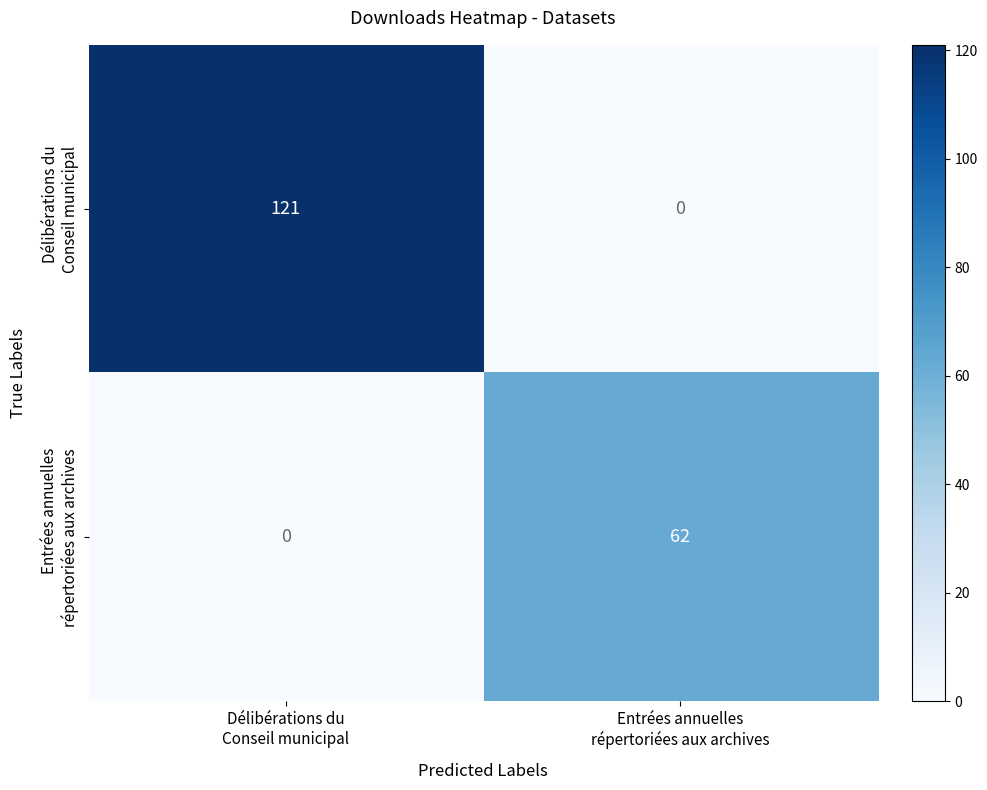

How many categories are shown in the chart?

2